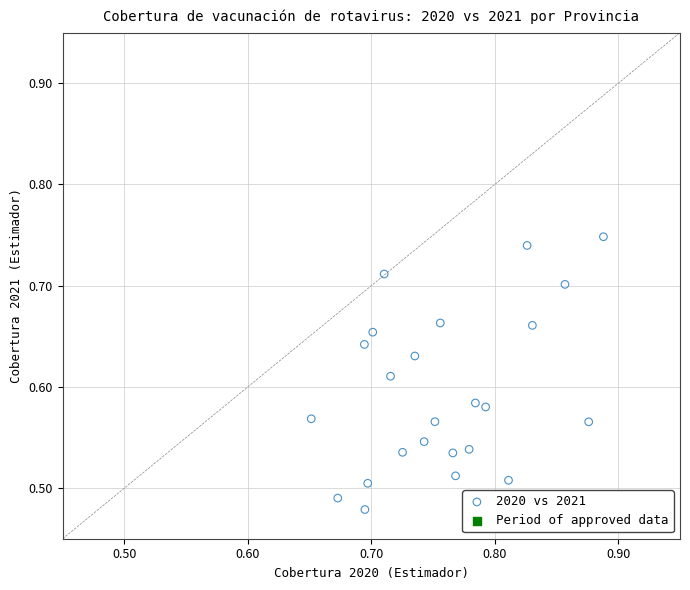

What is the range of Y values (max minus min)?

0.3